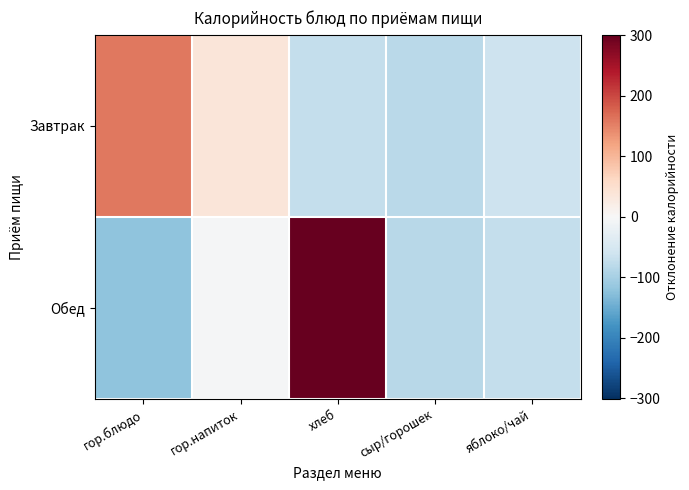

At which category is the sum across all series the highest?

хлеб